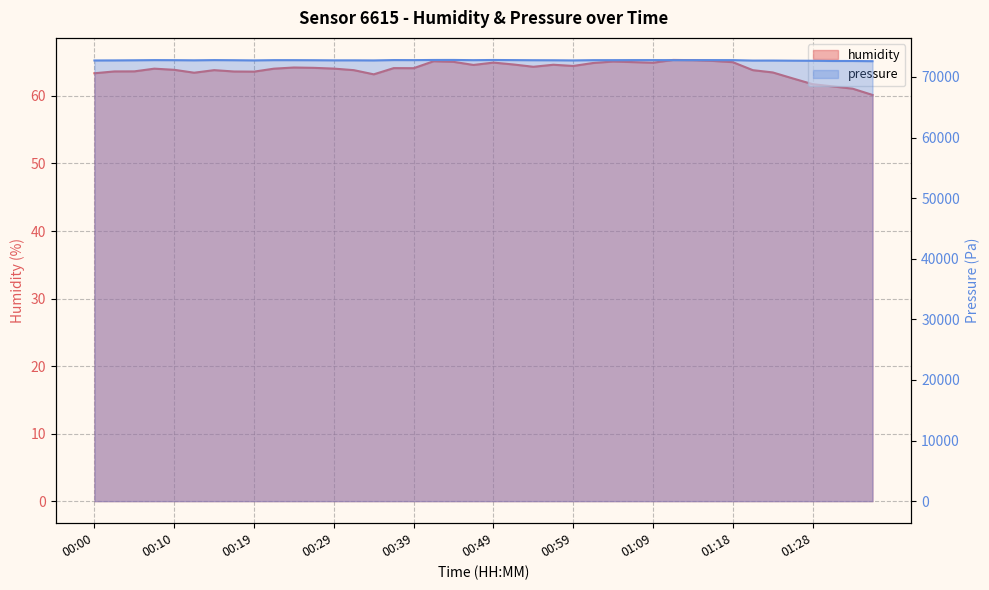

At which category is the sum across all series the highest?

00:44